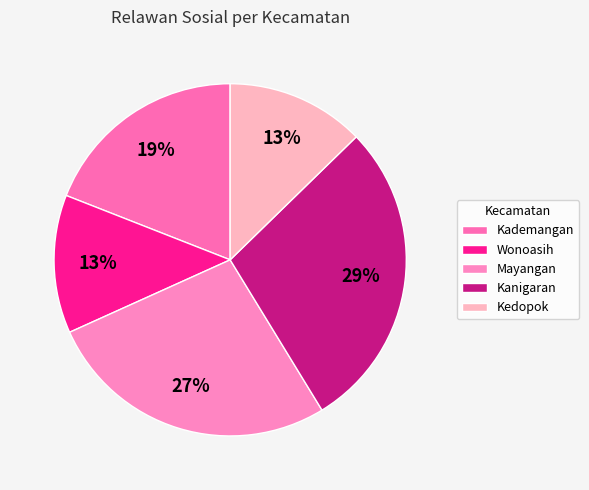

To the nearest percent, what is the difference between the Mayangan and Kanigaran slice percentages?

2%